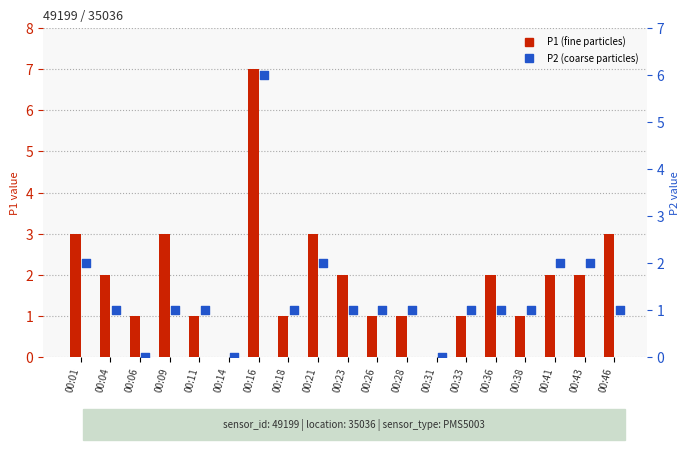

What is the total value across all series at 00:11?

2